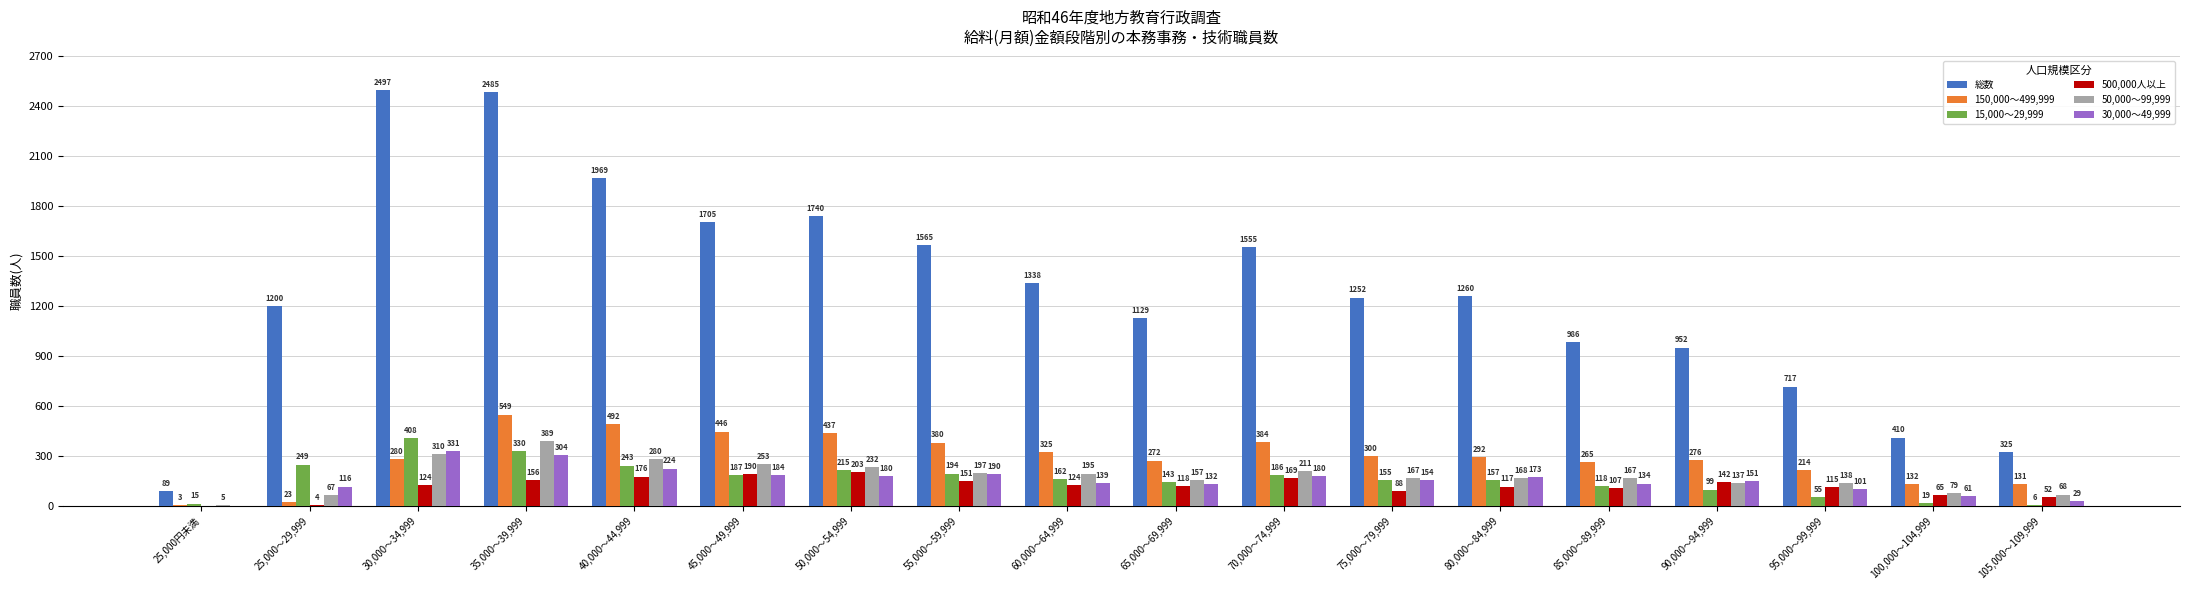

Reading left to right, extract all data points from this chart.

総数: 89	1200	2497	2485	1969	1705	1740	1565	1338	1129	1555	1252	1260	986	952	717	410	325
150,000～499,999: 3	23	280	549	492	446	437	380	325	272	384	300	292	265	276	214	132	131
15,000～29,999: 15	249	408	330	243	187	215	194	162	143	186	155	157	118	99	55	19	6
500,000人以上: 0	4	124	156	176	190	203	151	124	118	169	88	117	107	142	115	65	52
50,000～99,999: 5	67	310	389	280	253	232	197	195	157	211	167	168	167	137	138	79	68
30,000～49,999: 0	116	331	304	224	184	180	190	139	132	180	154	173	134	151	101	61	29